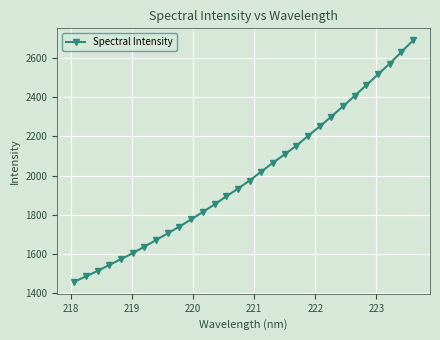

What is the value of the 9th point from the left?

1705.5